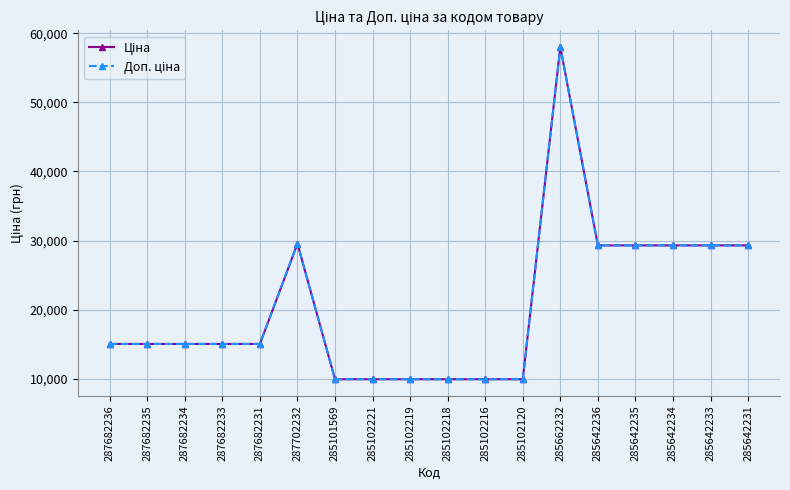

The value of Доп. ціна at 287702232 is 29548.9. True or false?

True